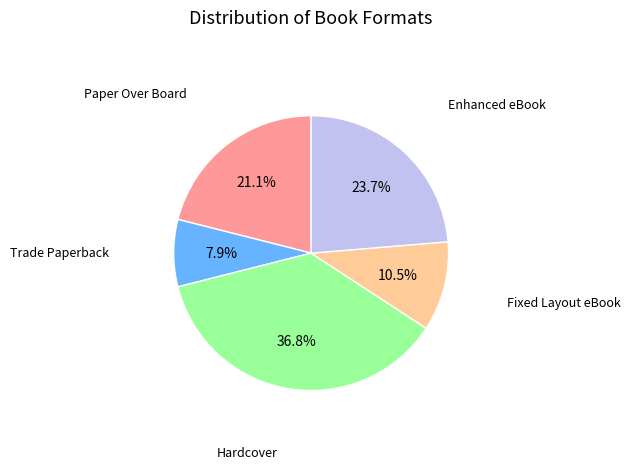

To the nearest percent, what is the average slice percentage?

20%